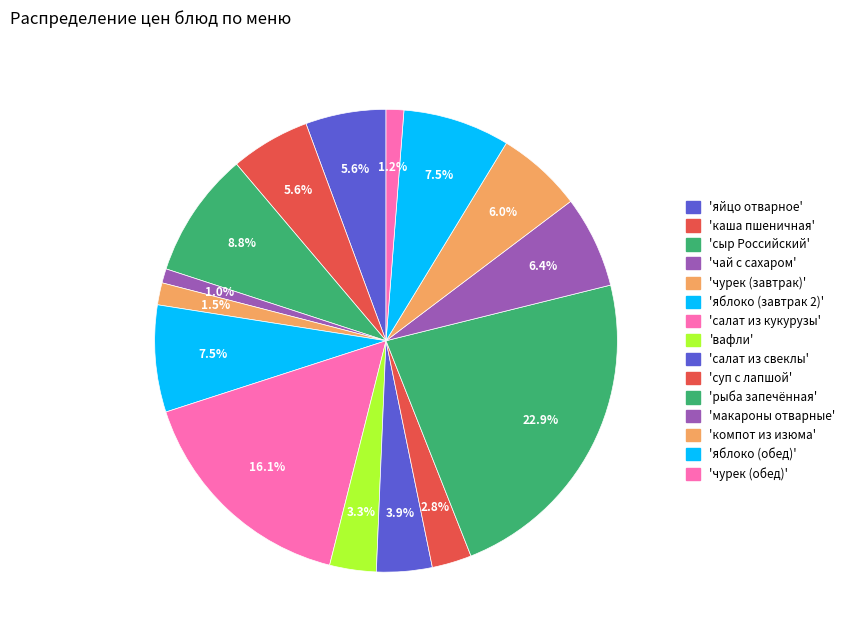

Count the number of slices in the pie.

15